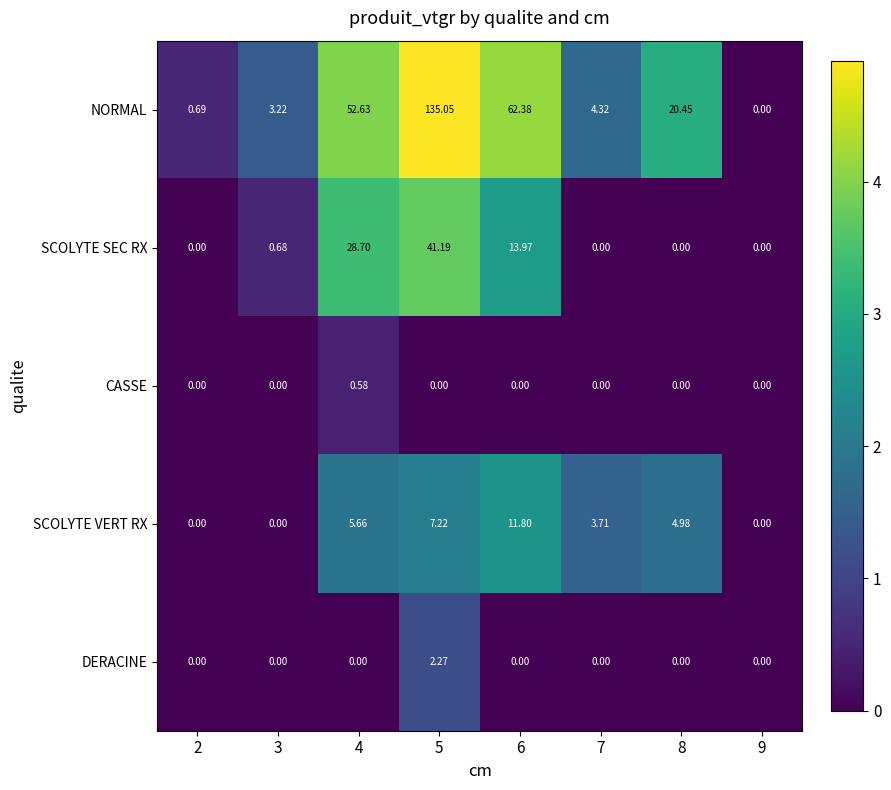

Which series has the largest range (max minus min)?

NORMAL